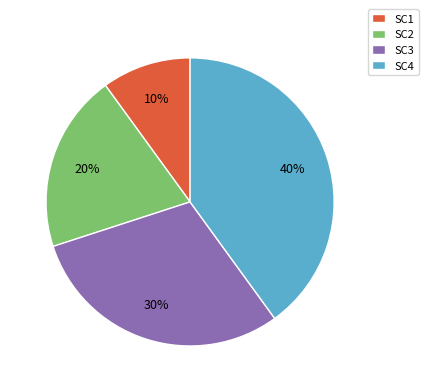

What percentage is the SC3 slice, to the nearest percent?

30%